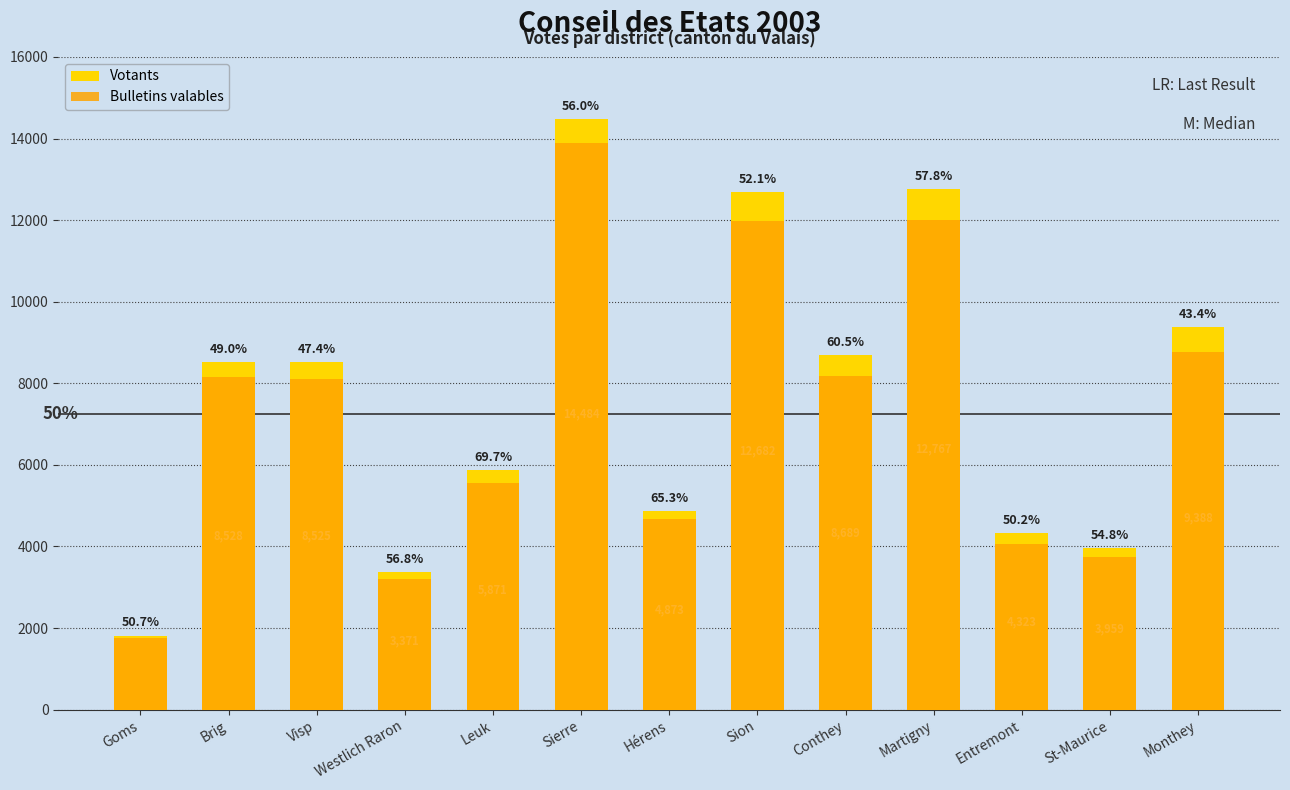

Which has a higher value, Westlich Raron or Hérens?

Hérens